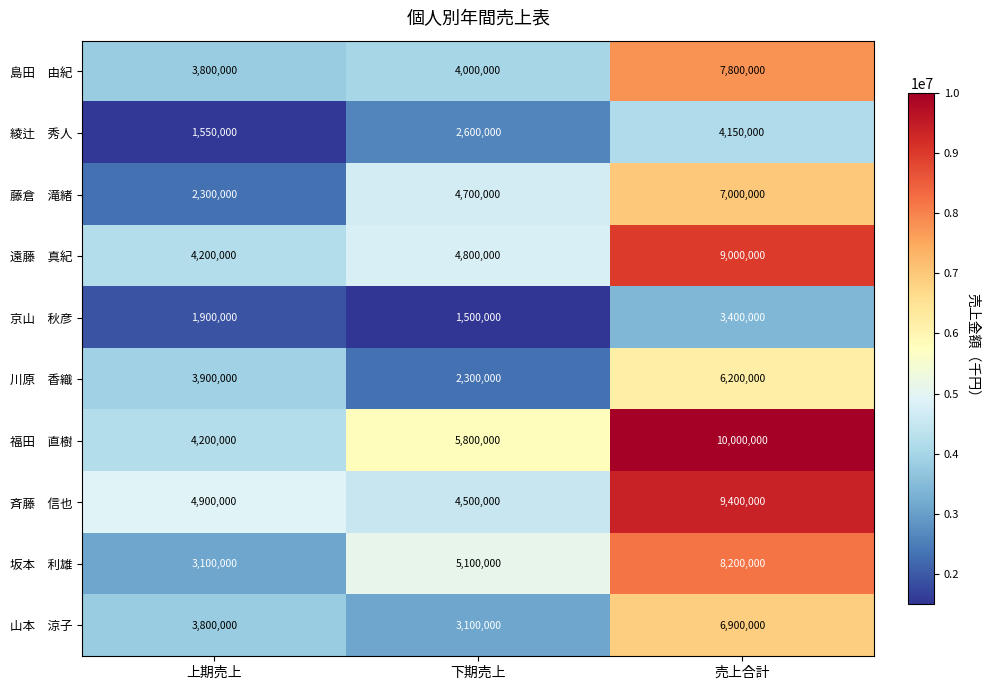

What is the difference between the highest and lowest values at 上期売上?

3350000